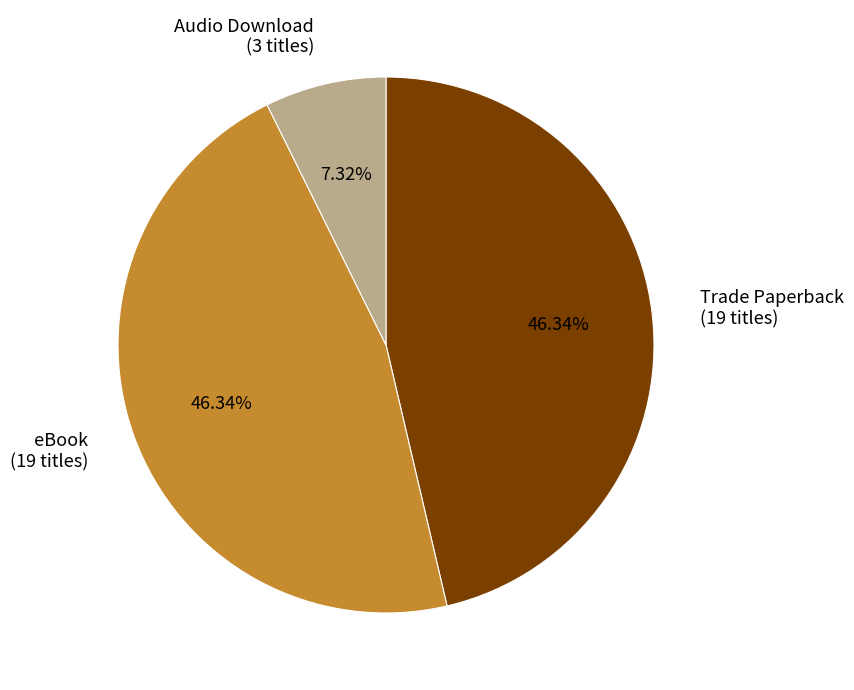

What is the smallest slice in the pie chart?

Audio Download